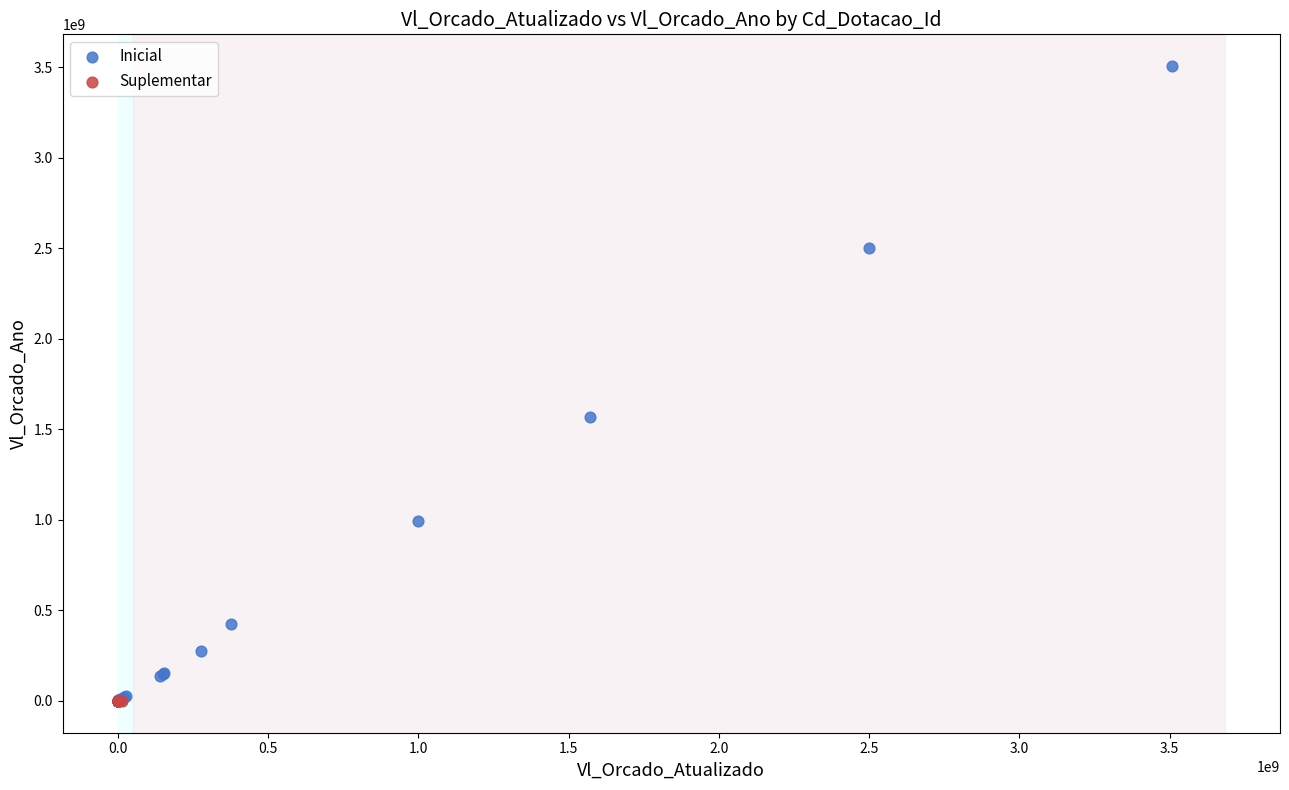

Which series reaches the maximum Y coordinate?

Inicial